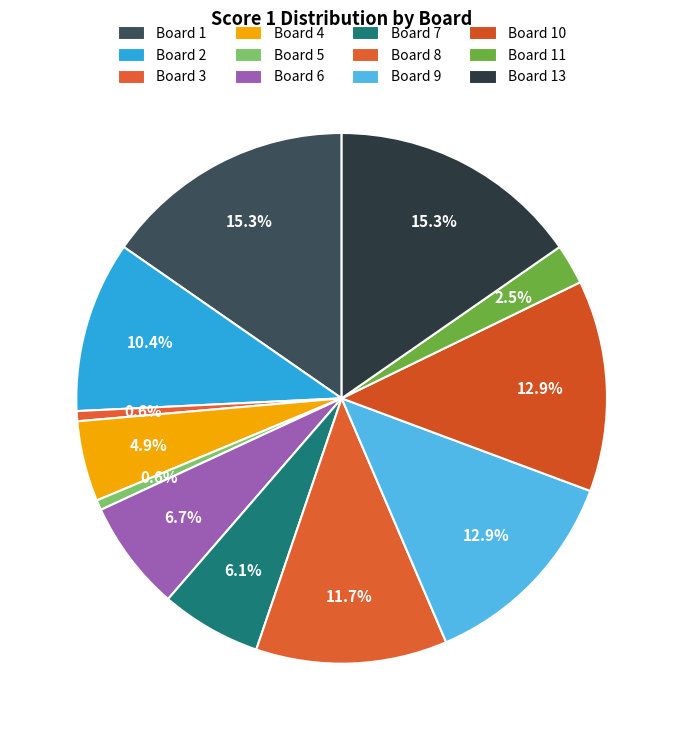

To the nearest percent, what is the difference between the Board 4 and Board 5 slice percentages?

4%